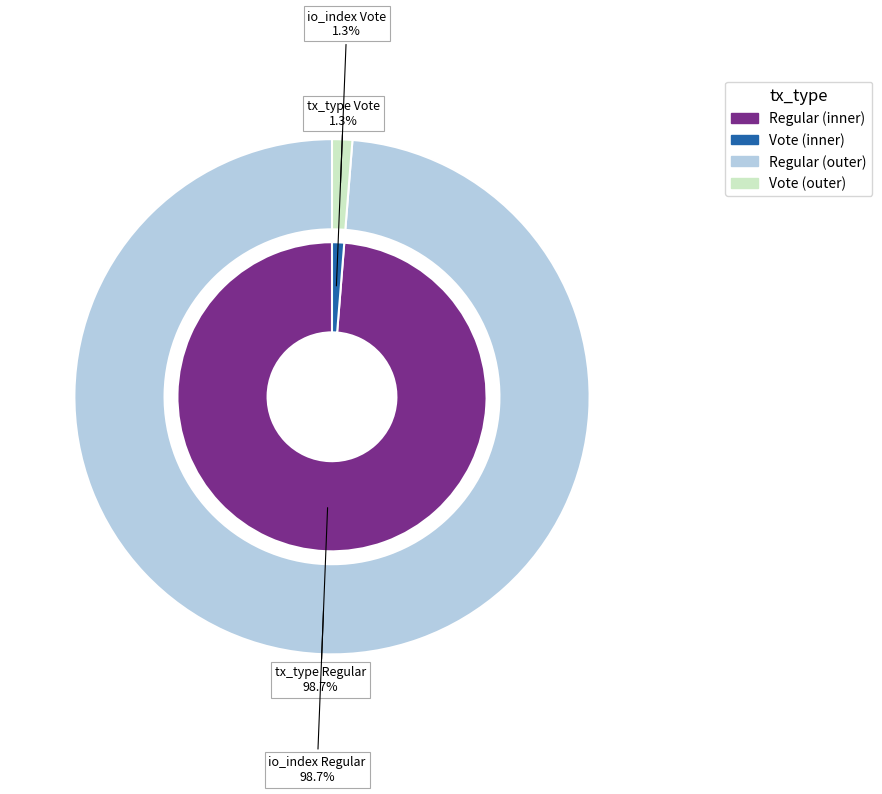

Count the number of slices in the pie.

2